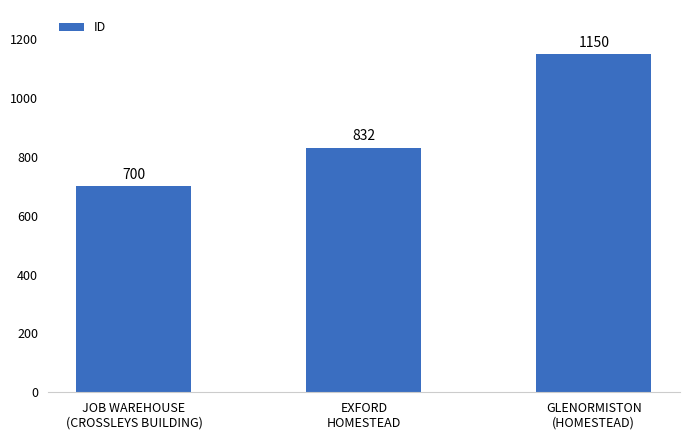

Which category has the lowest value across all series?

JOB WAREHOUSE
(CROSSLEYS BUILDING)